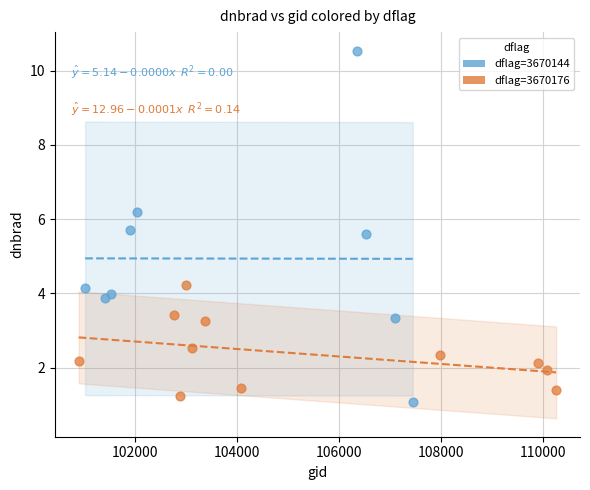

Which series has the widest spread of Y values?

dflag=3670144